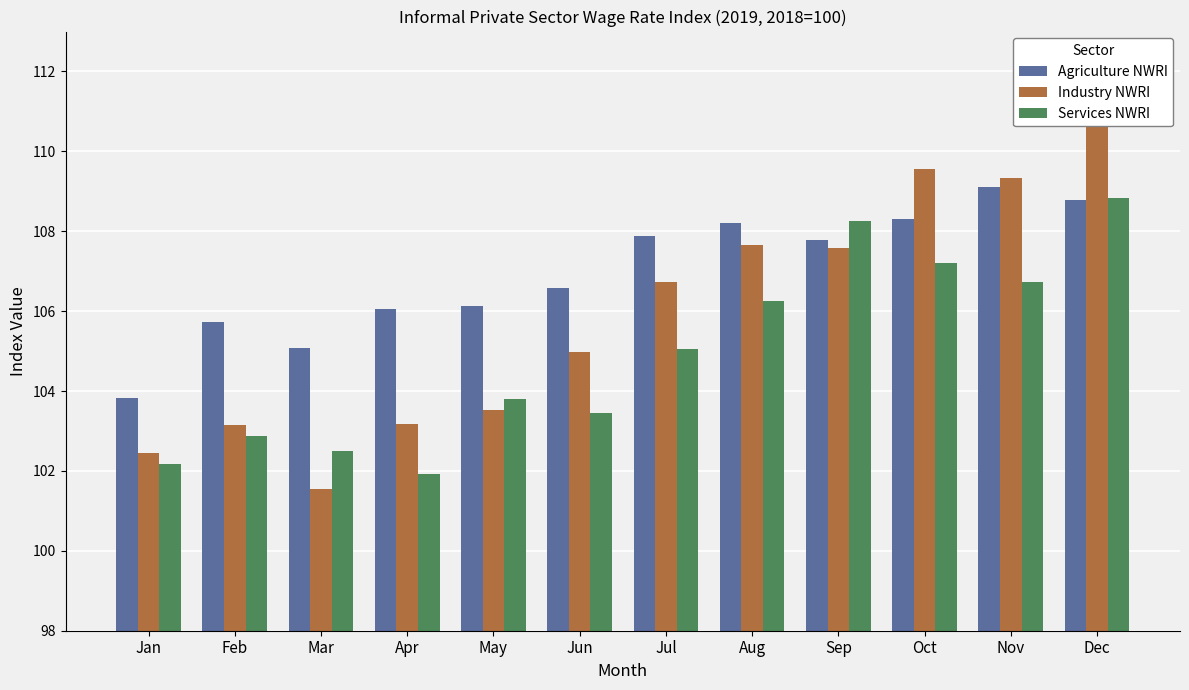

How many groups of bars are there?

12